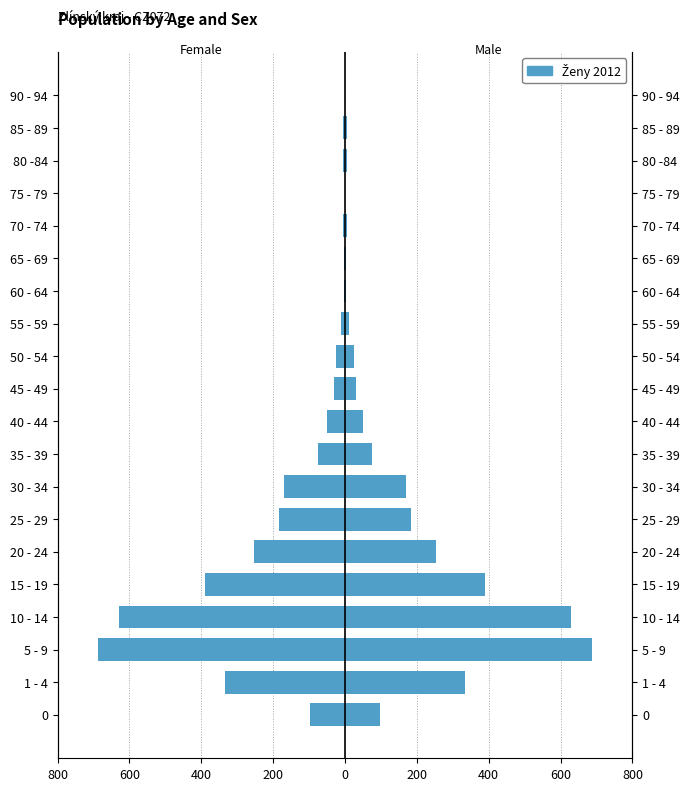

Where does the Female series first go above -30?

50 - 54